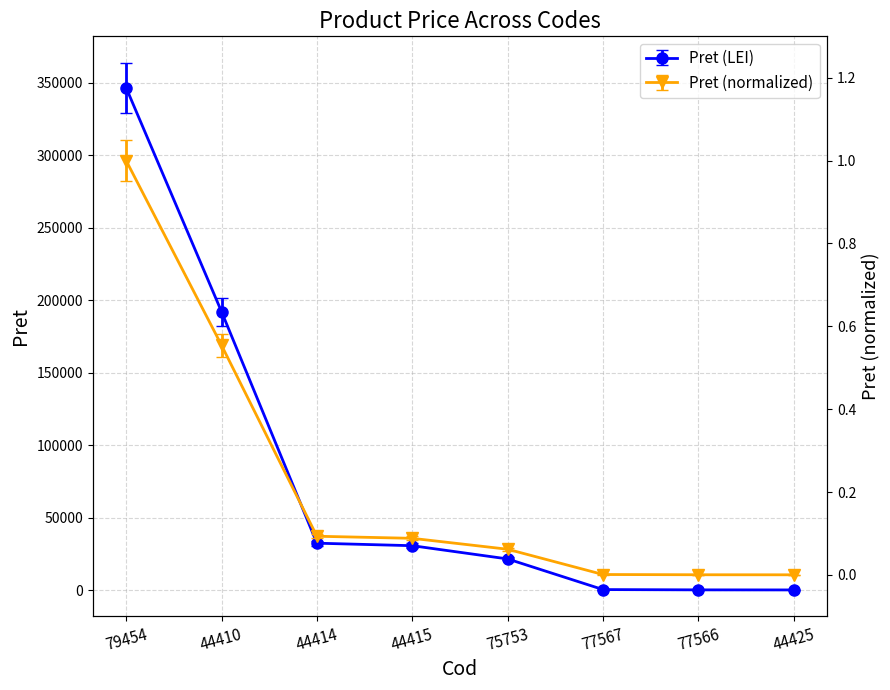

What is the difference between the highest and lowest values at 44414?

1615.2